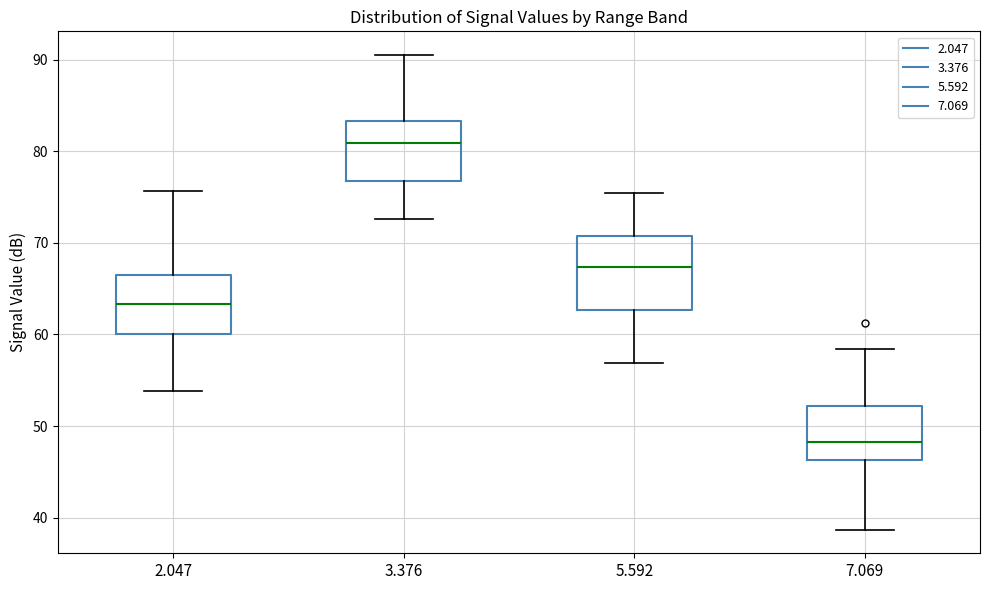

Where does the lower whisker of the box at x = 7.069 end on the y-axis? The values are not printed on the chart, so give them approximately, as read against the axis.

39